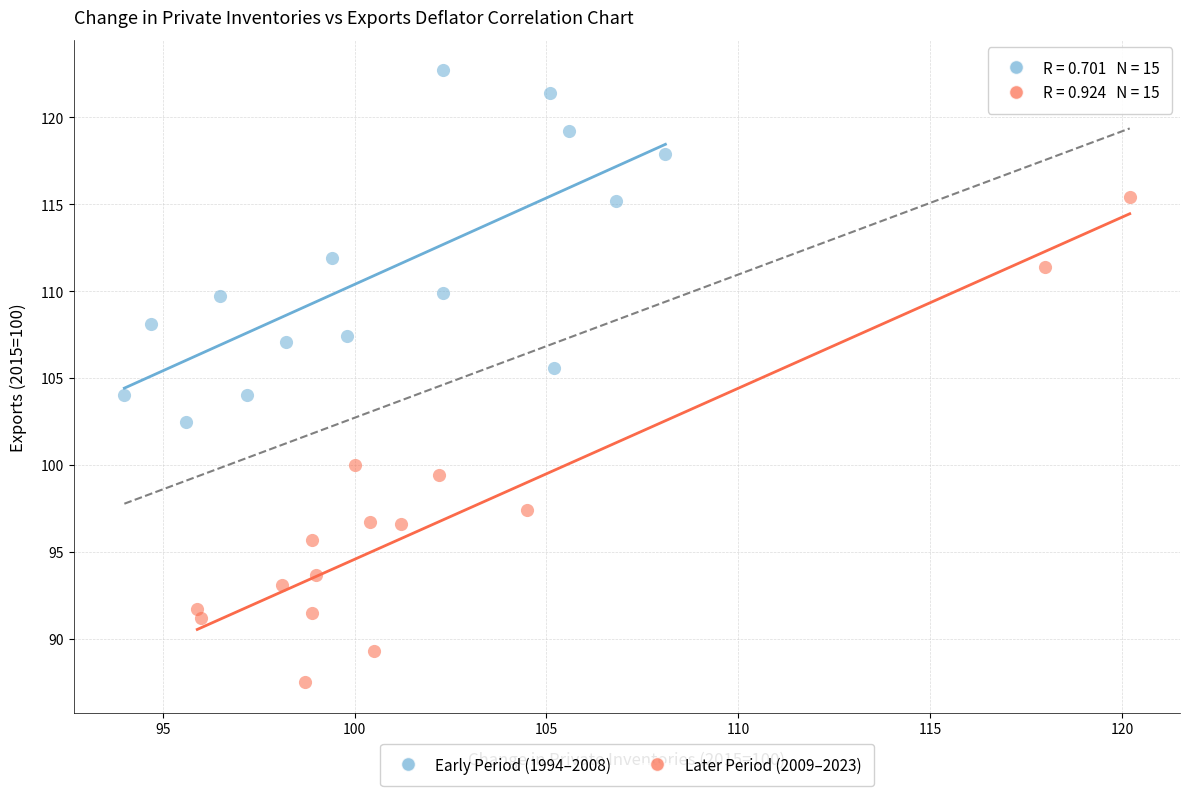

Which series reaches the maximum Y coordinate?

Early Period (1994–2008)